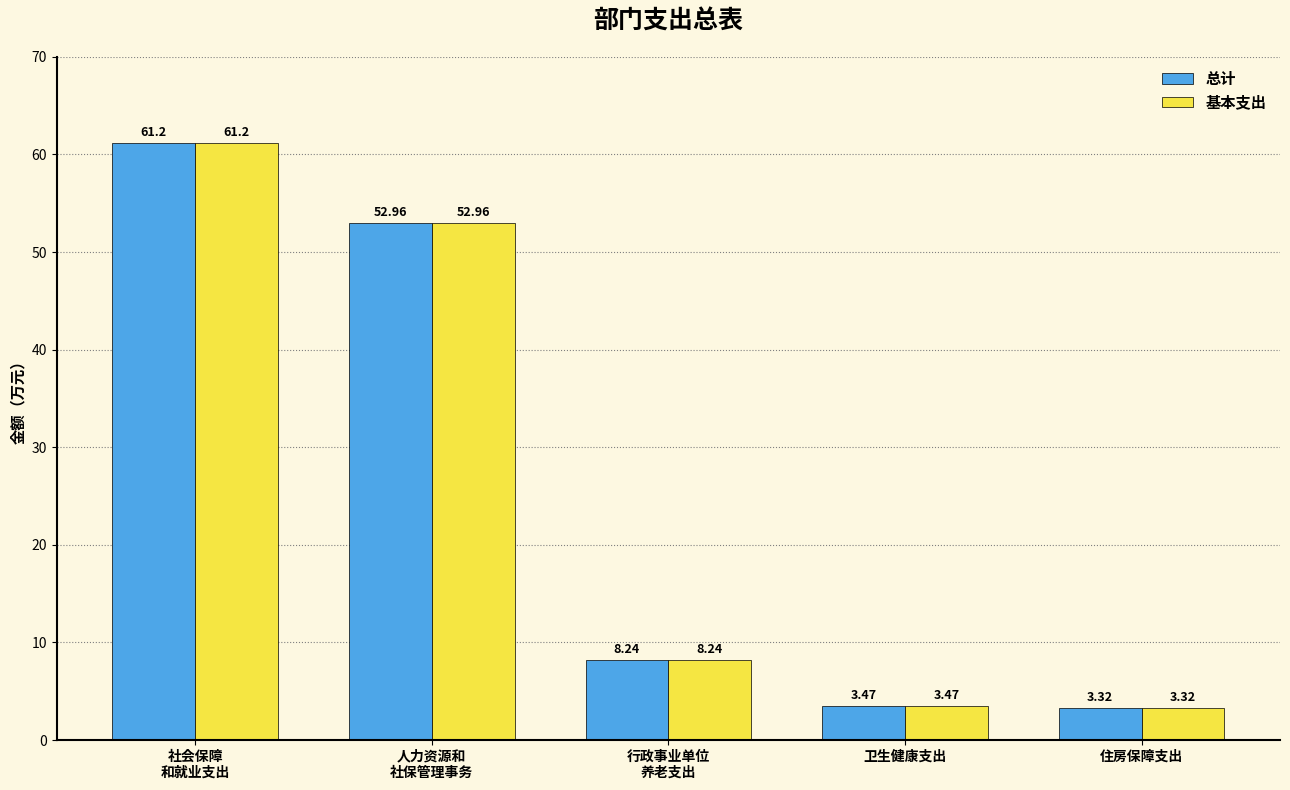

Which category has the lowest value in the 总计 series?

住房保障支出